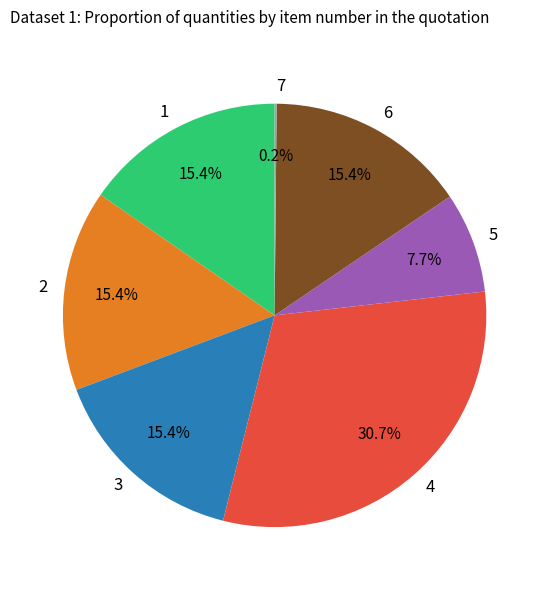

Which slice is the largest?

4